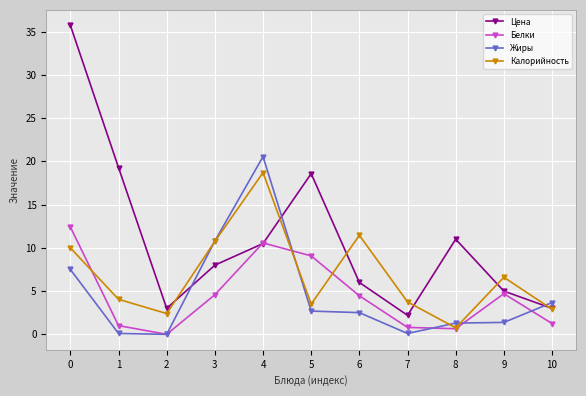

At which category does Цена reach its first local peak?

5